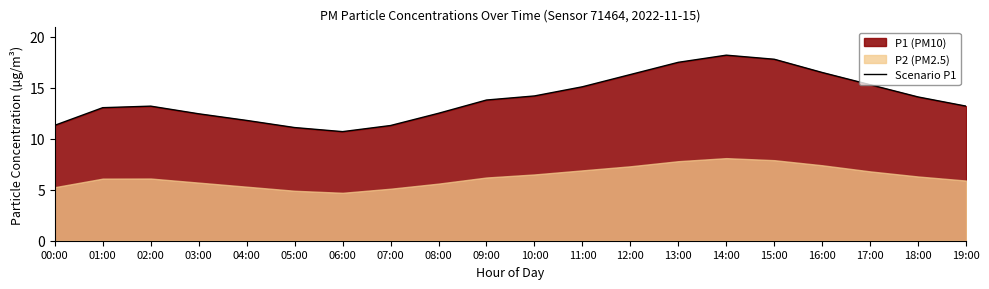

What is the greatest value displayed?

18.2